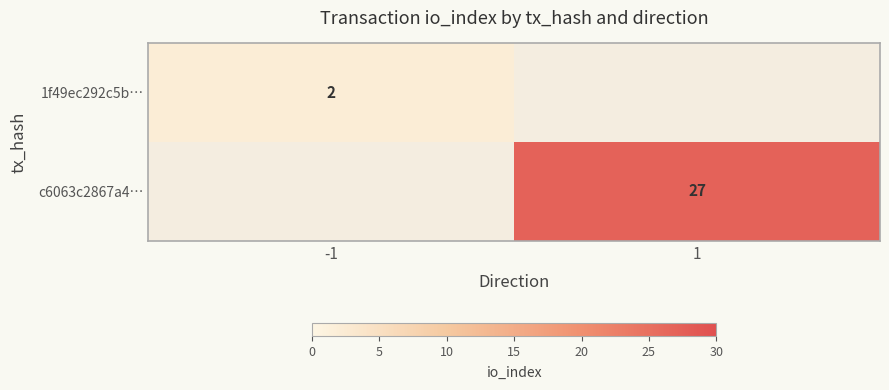

What is the total value across all series at 1?

27